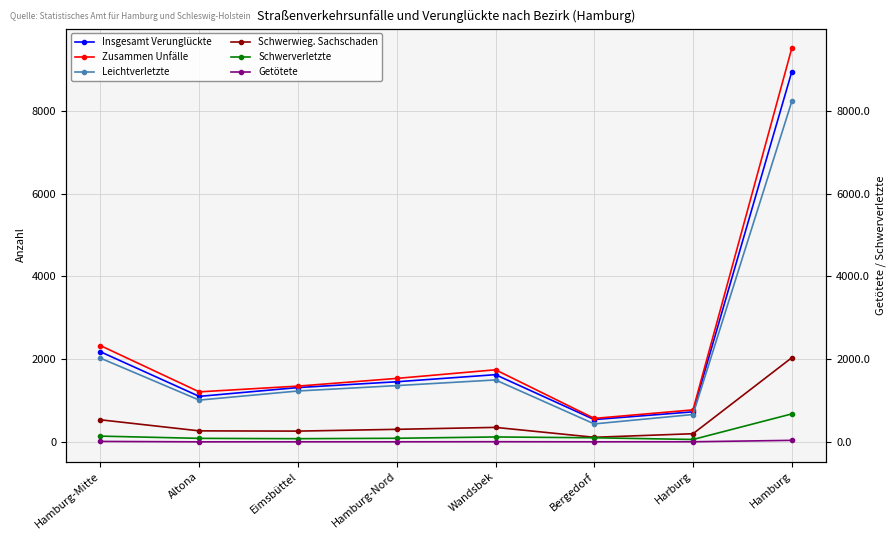

Reading left to right, transcribe all the data shown in this chart.

Insgesamt Verunglückte: 2178	1101	1314	1454	1625	541	728	8941
Zusammen Unfälle: 2327	1210	1349	1535	1743	569	775	9508
Leichtverletzte: 2024	1011	1231	1361	1498	436	663	8224
Schwerwieg. Sachschaden: 535	268	262	305	352	113	199	2034
Schwerverletzte: 141	87	79	89	121	101	60	678
Getötete: 13	3	4	4	6	4	5	39